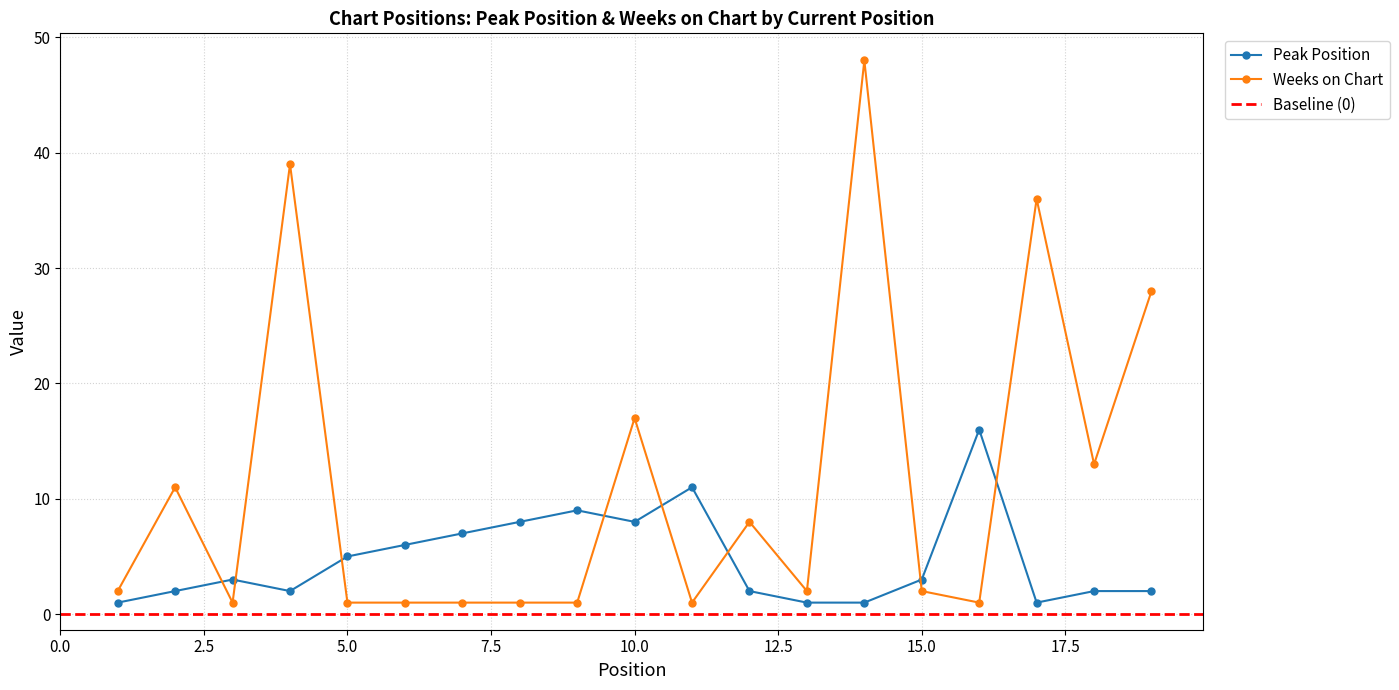

Which series has the largest range (max minus min)?

Weeks on Chart